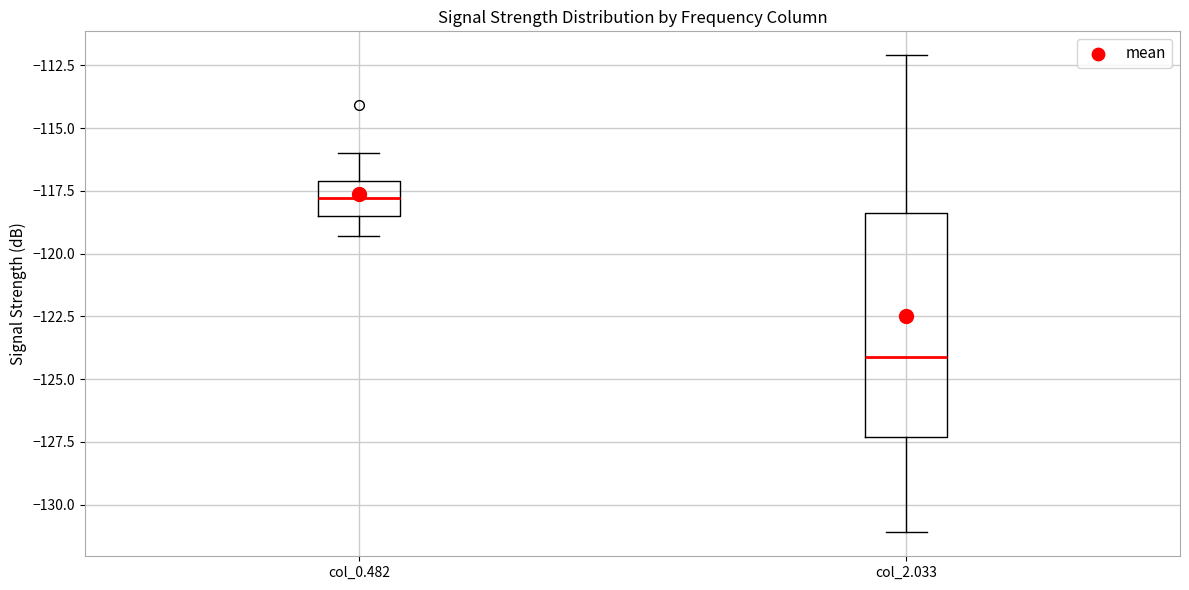

Reading left to right, transcribe this box plot: for each box, give where its median line is, the range the box spans, and where its two whiskers end, as read against the y-axis. The values are not printed on the chart, so give them approximately, as read against the axis.

col_0.482: median -118.0, box -118.5 to -117.0, whiskers -119.5 to -116.0
col_2.033: median -124.0, box -127.5 to -118.5, whiskers -131.0 to -112.0